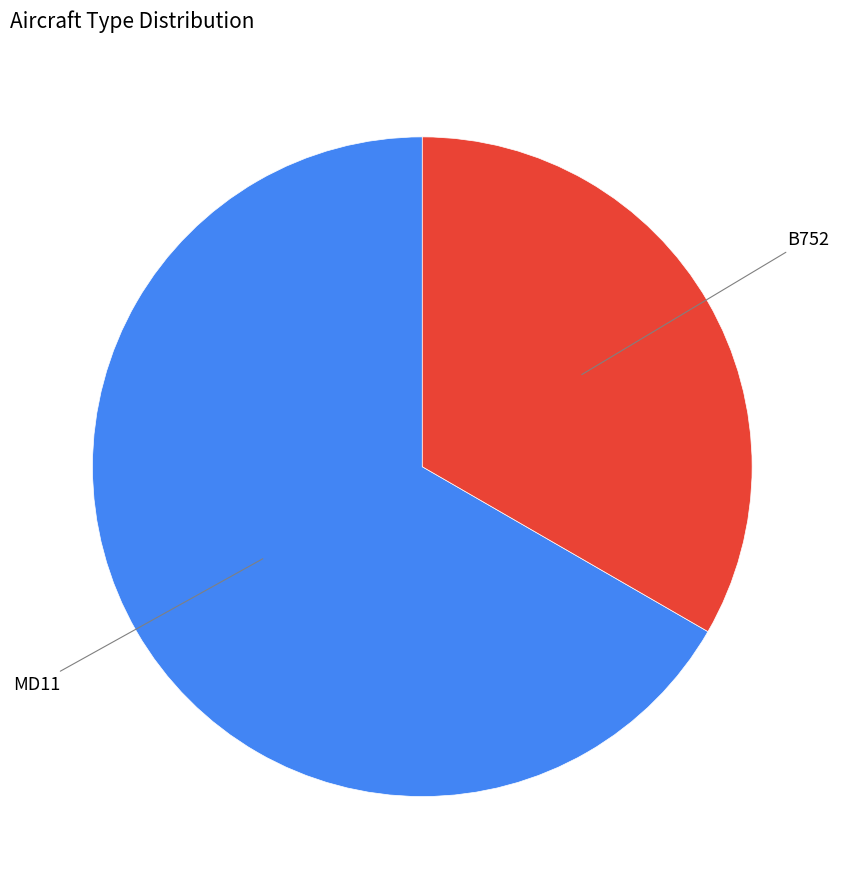

Is there any slice that represents more than half of the pie?

Yes